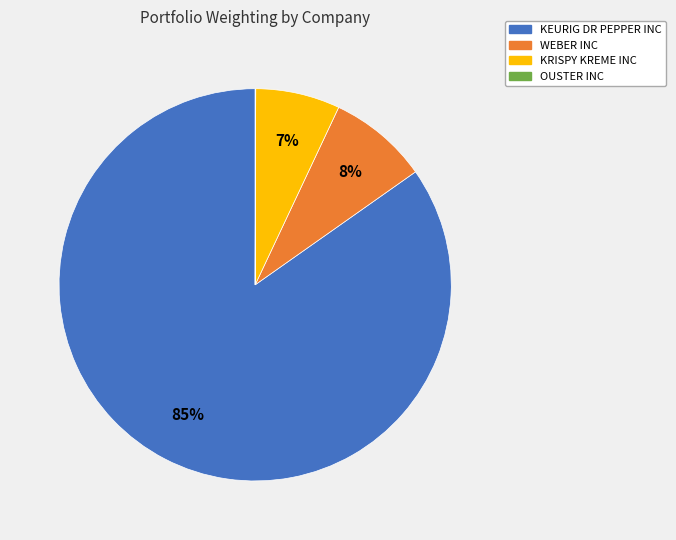

What percentage is the WEBER INC slice, to the nearest percent?

8%